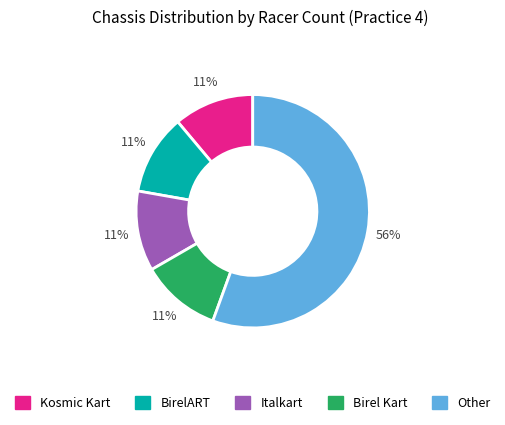

Is there any slice that represents more than half of the pie?

Yes